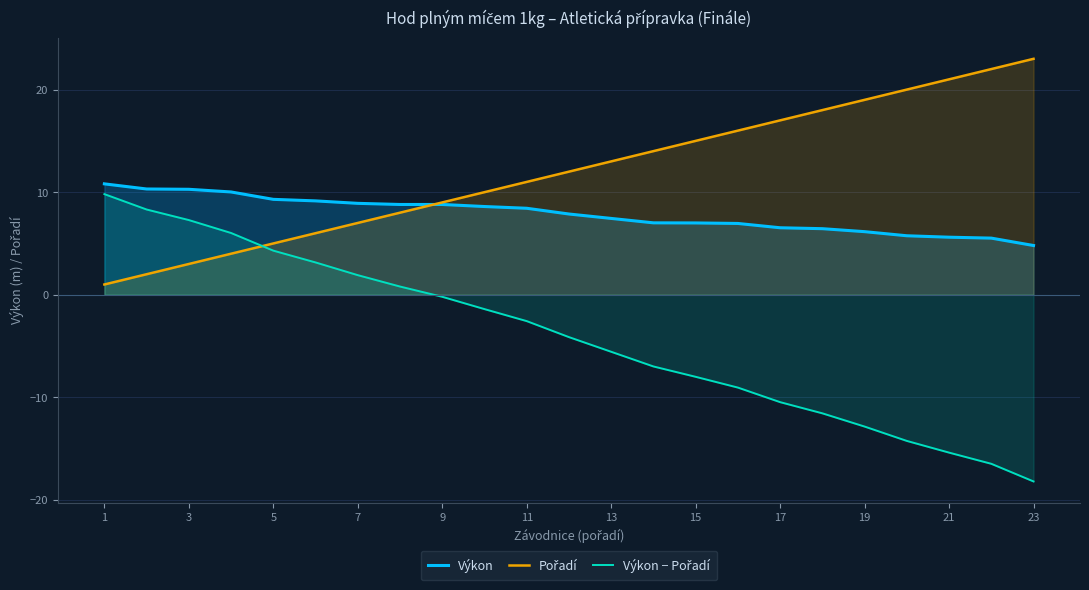

What is the value of the Výkon point at the 12th from the left?

7.9